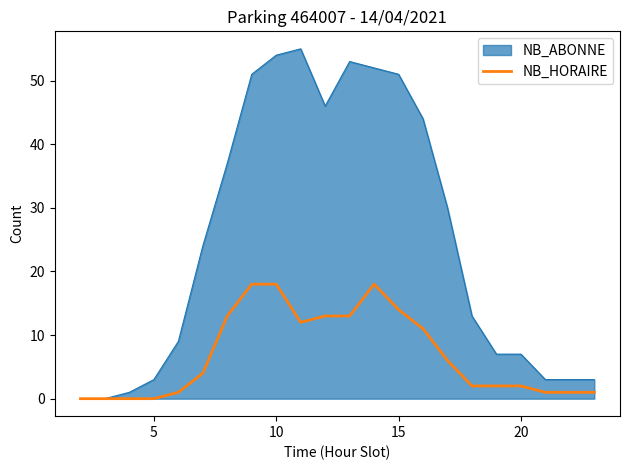

Which series has the largest range (max minus min)?

NB_ABONNE